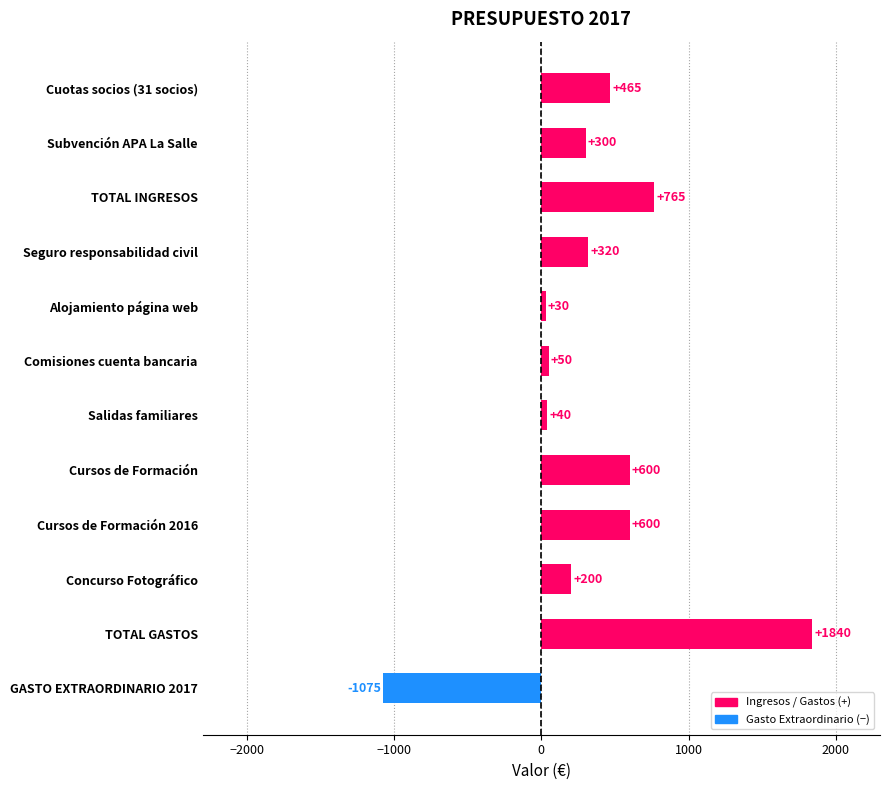

How many values are below 320?

6